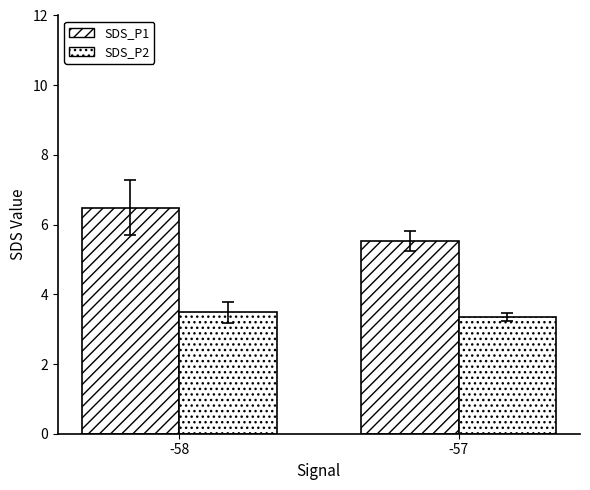

What is the total value across all series at -58?

10.0